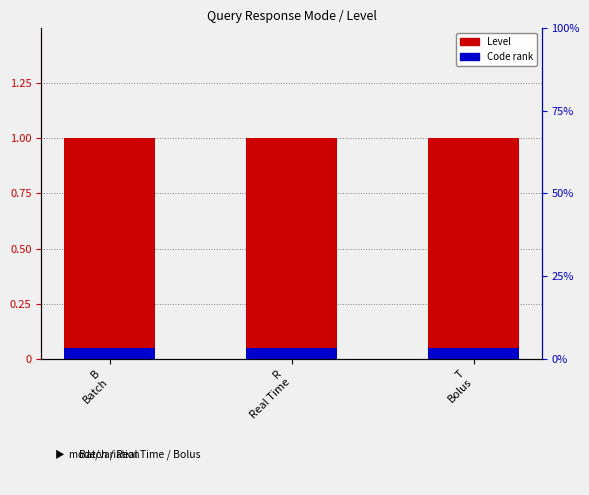

Between B
Batch and R
Real Time, which series saw the biggest shift?

Level